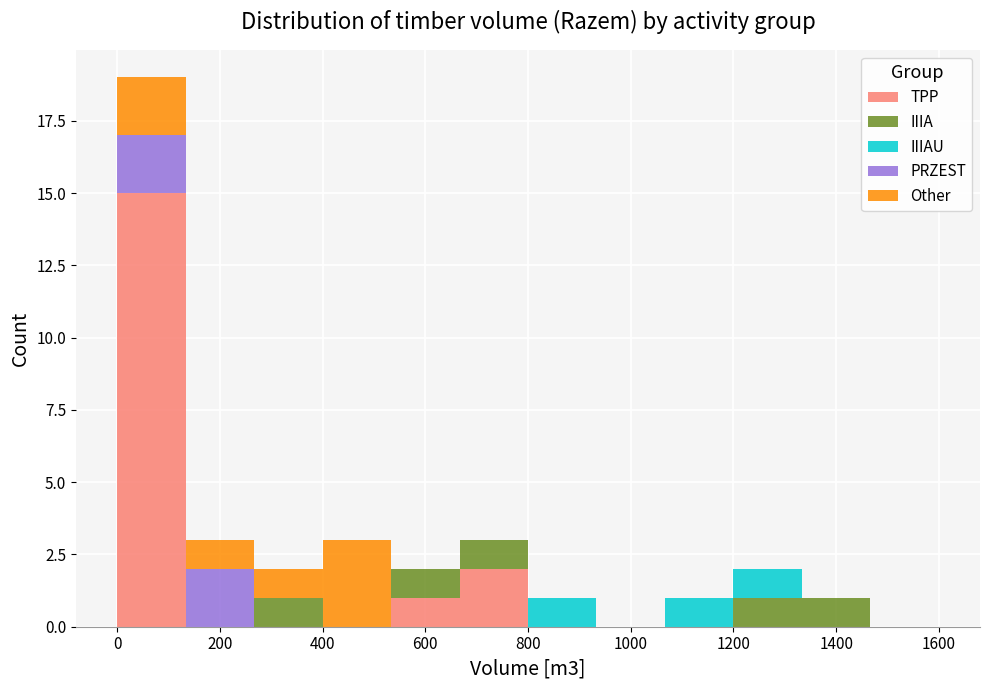

Reading left to right, transcribe this chart: for each stacked bar, give the range it covers on the x-axis and its total height. Neither the bar edges nor the heights are printed on the chart, so give them approximately, as read against the axes.

0 to 140: 19
140 to 260: 3
260 to 400: 2
400 to 540: 3
540 to 660: 2
660 to 800: 3
800 to 940: 1
940 to 1060: 0
1060 to 1200: 1
1200 to 1340: 2
1340 to 1460: 1
1460 to 1600: 0